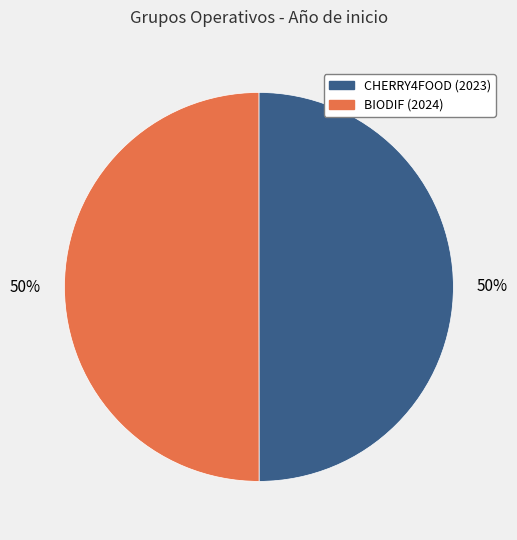

To the nearest percent, what is the average slice percentage?

50%